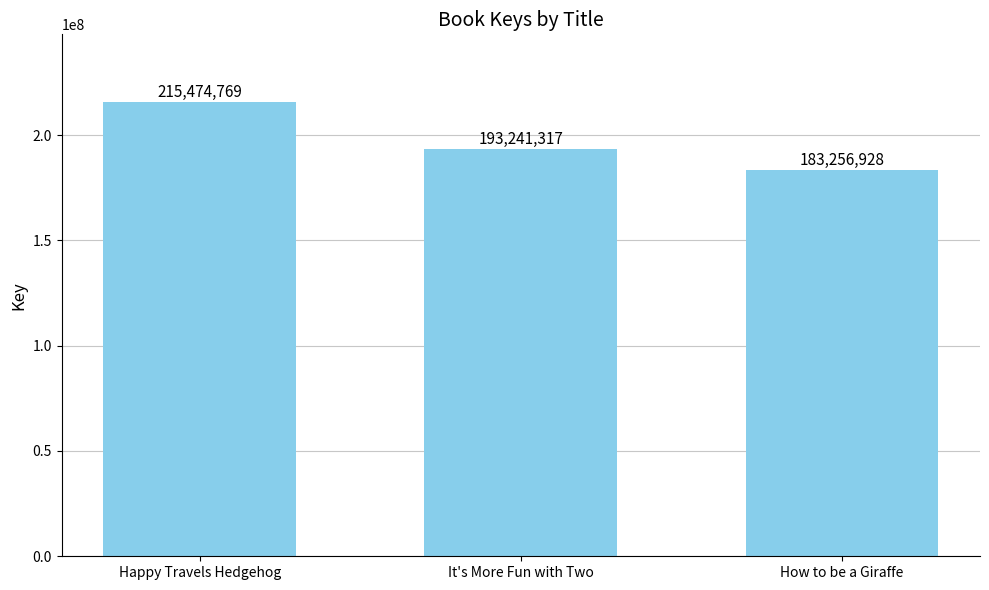

Rank the categories by value from lowest to highest.

How to be a Giraffe, It's More Fun with Two, Happy Travels Hedgehog